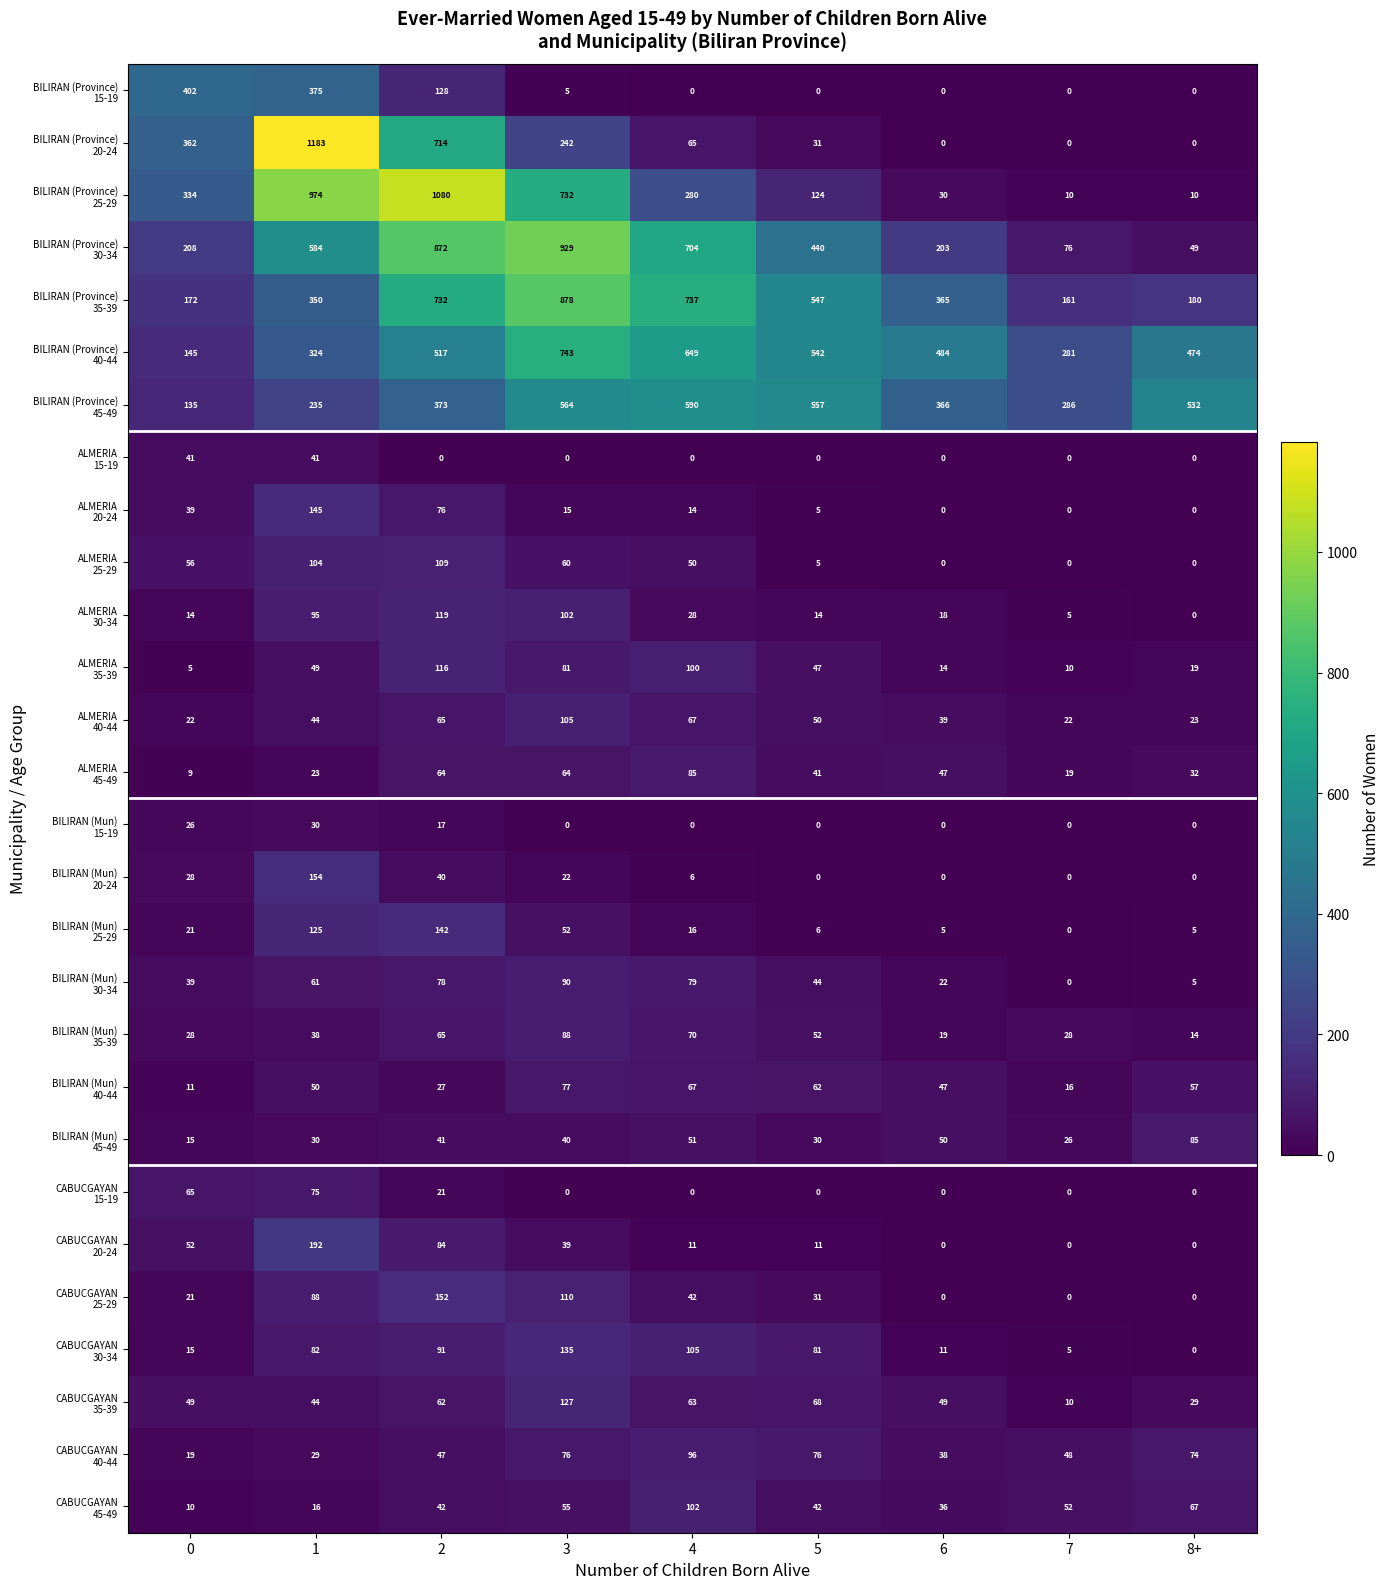

What is the difference between the highest and lowest values at 4?

737